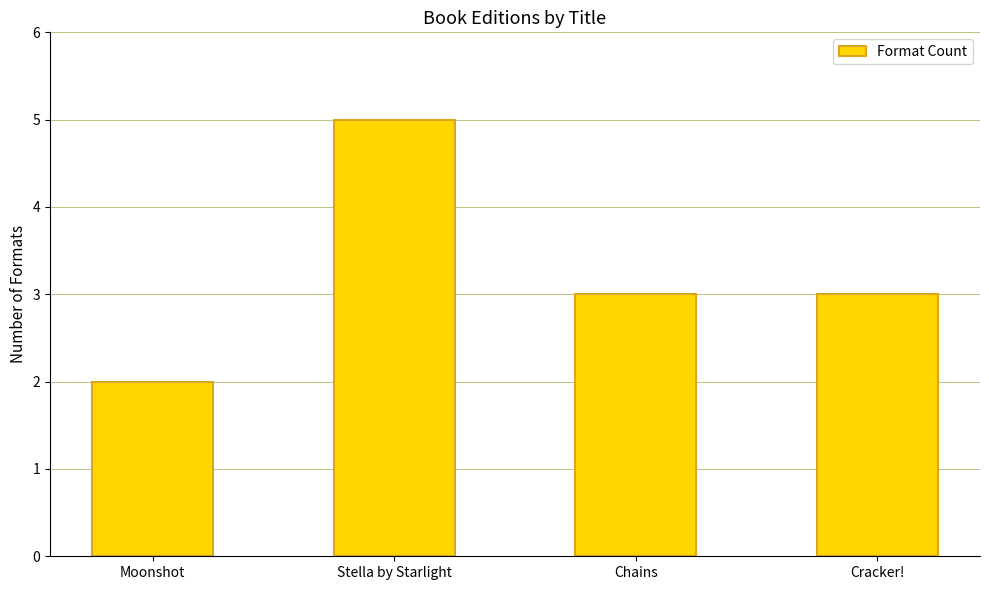

Which label corresponds to the smallest value in the chart?

Moonshot